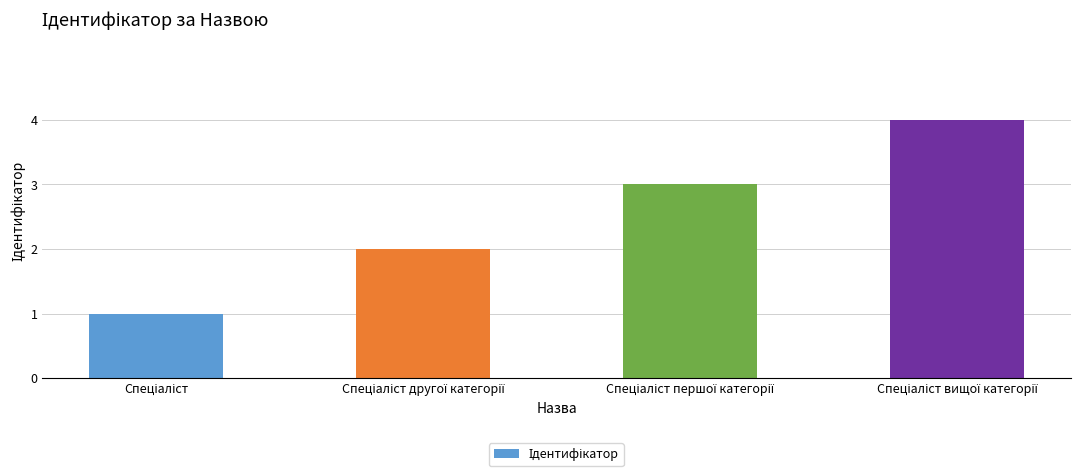

What is the minimum value shown in the chart?

1